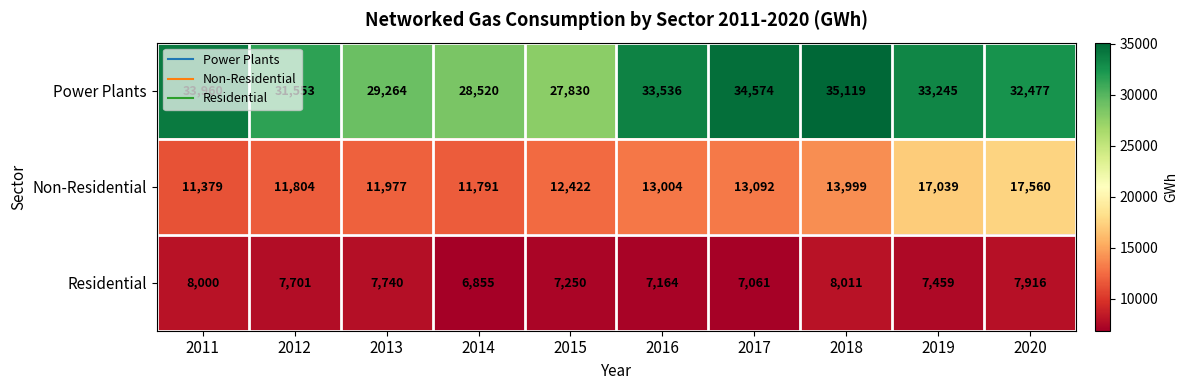

List the series in order of their peak value, lowest first.

Residential, Non-Residential, Power Plants